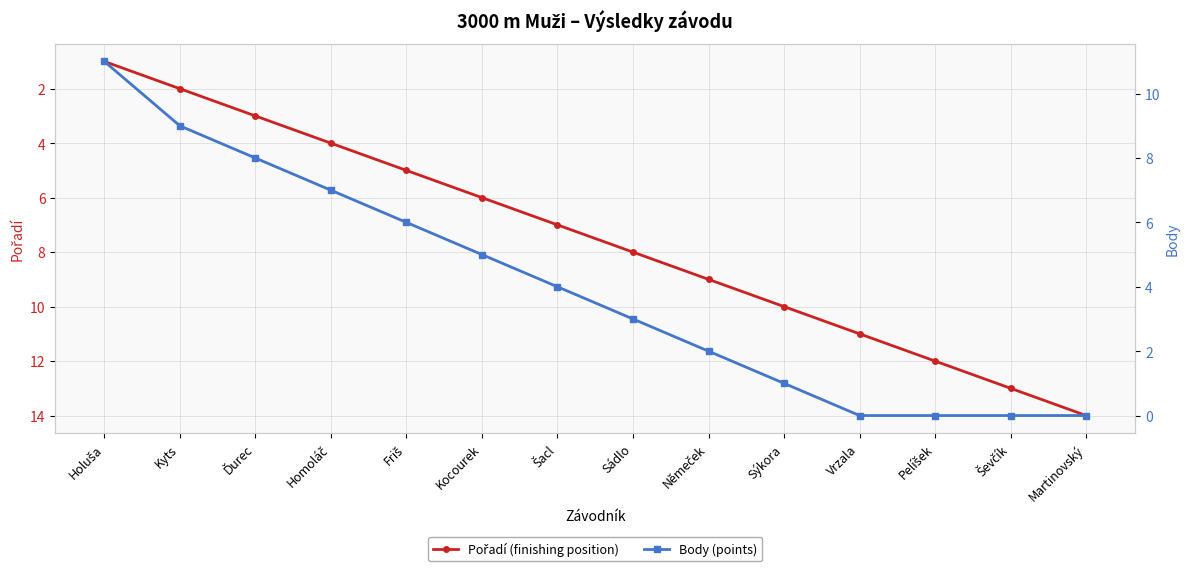

At which category does the chart reach its peak across all series?

Martinovský